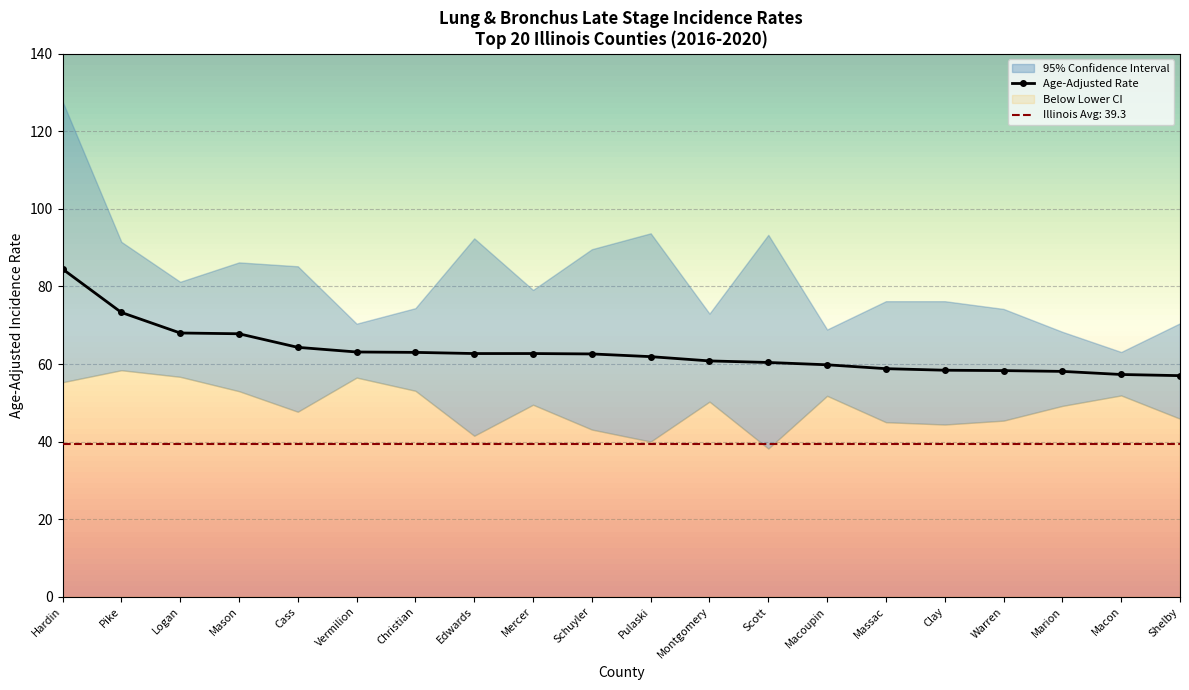

True or false: Upper 95% CI and Lower 95% CI intersect in this chart.

False